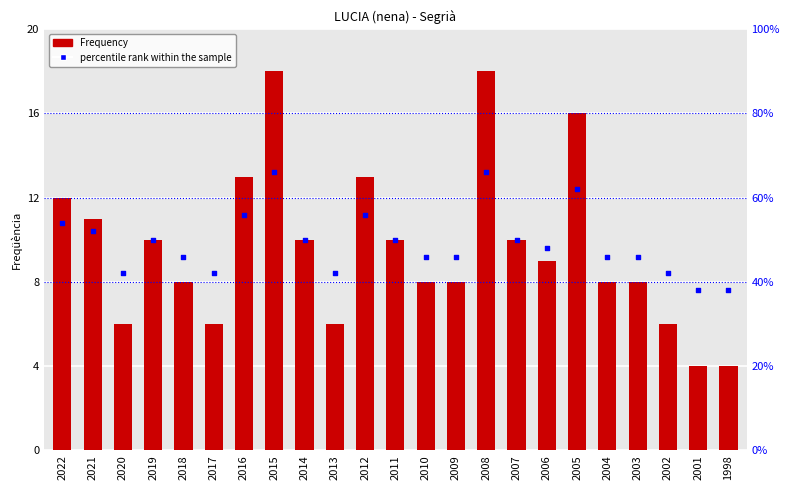

What is the total value across all series at 2018?

17.2